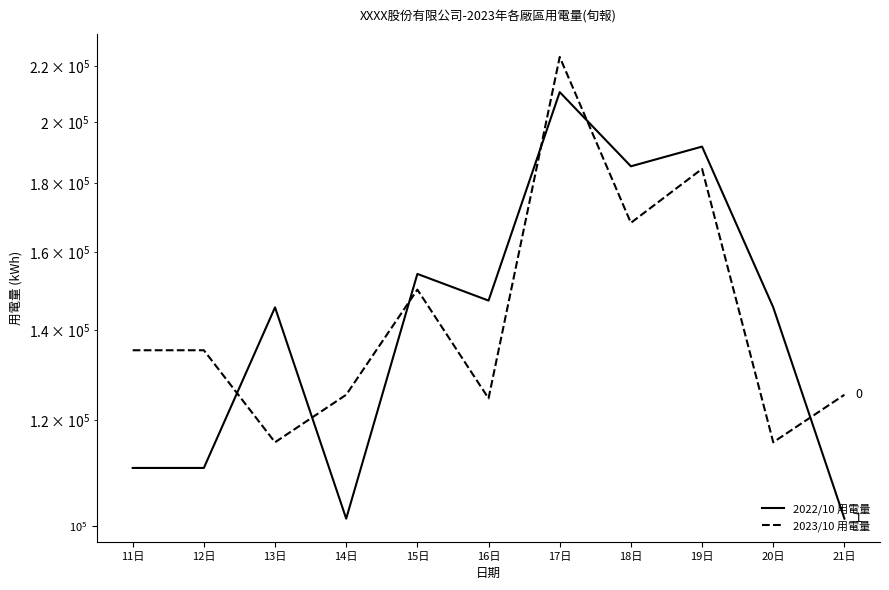

How many times do 2023/10 用電量 and 2022/10 用電量 cross each other?

6